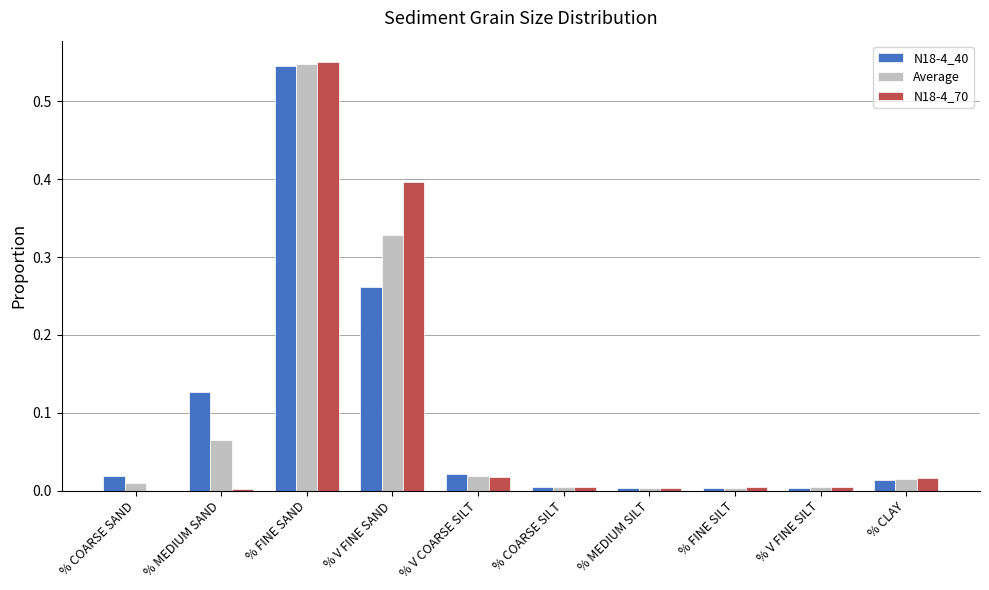

At which category is the sum across all series the highest?

% FINE SAND